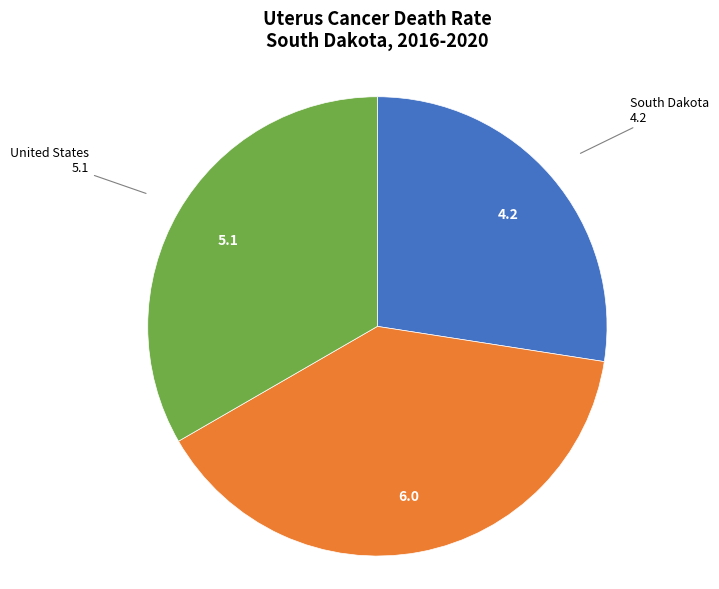

Does any single category account for the majority?

No